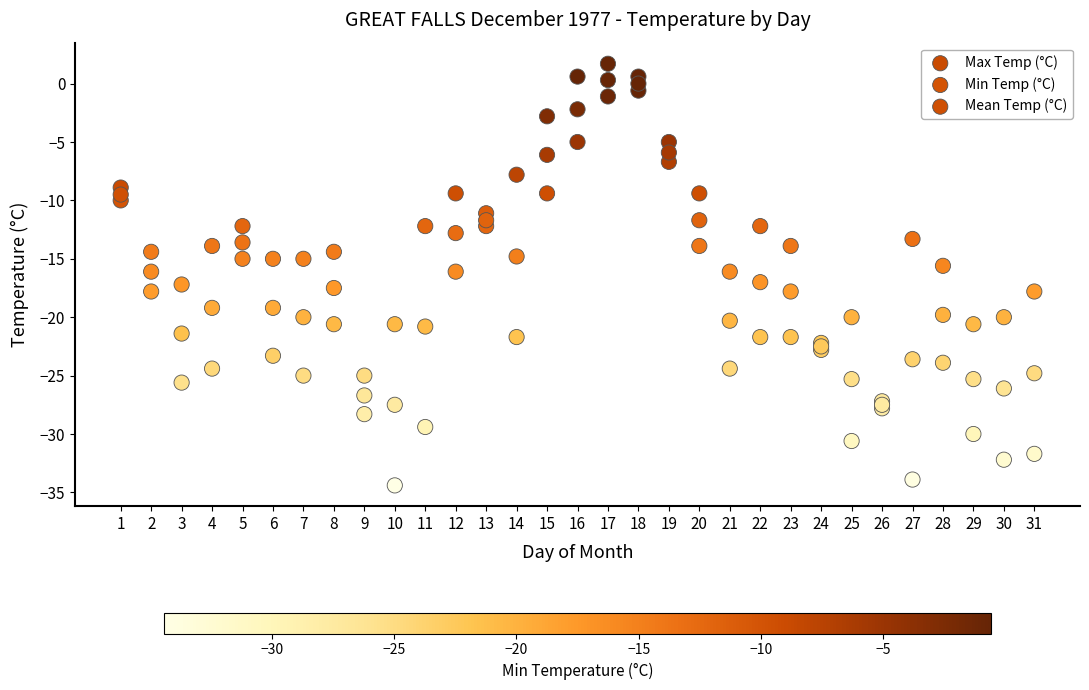

What are all the series names shown in the legend?

Max Temp (°C), Min Temp (°C), Mean Temp (°C)